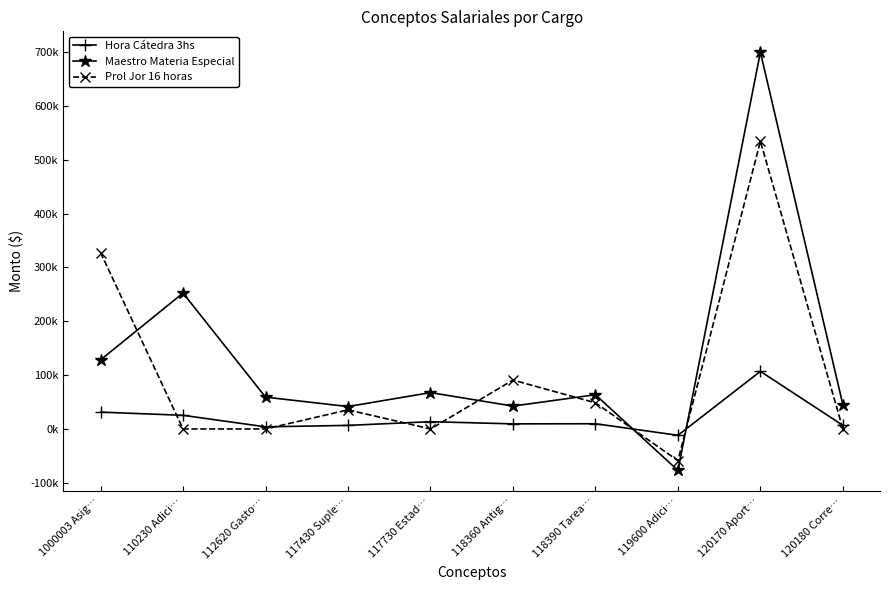

The Hora Cátedra 3hs series shows 5849.0 at 112620 Gasto…. True or false?

False